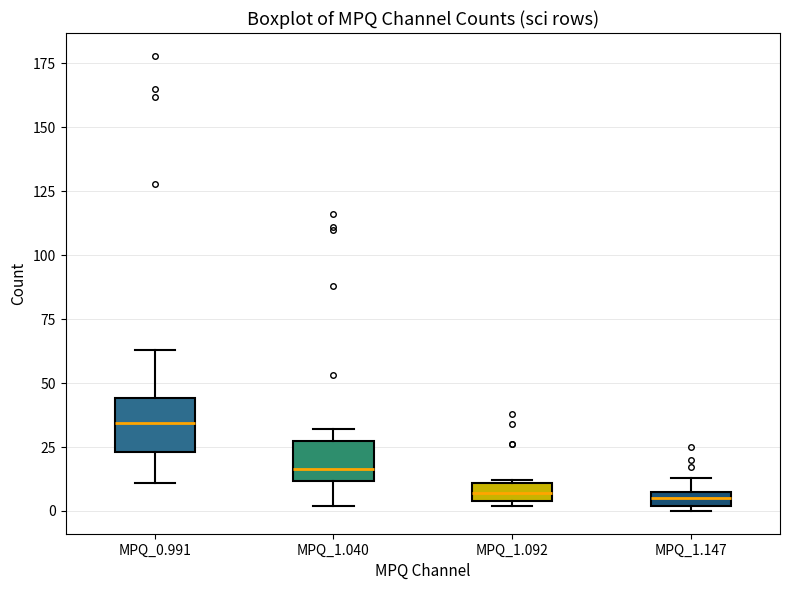

Which box has the highest median line?

MPQ_0.991